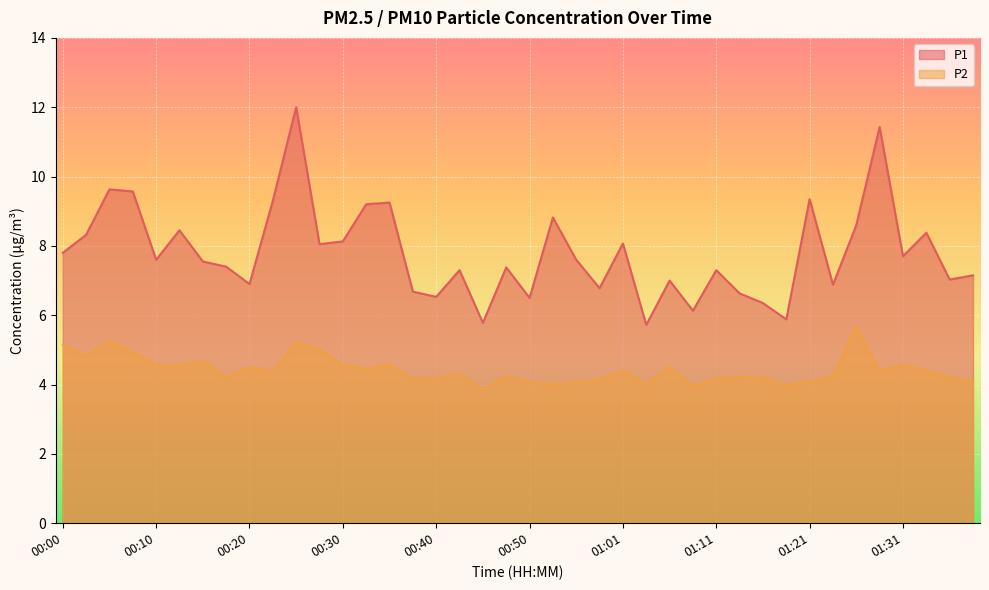

True or false: P2 has a value of 5.7 at 01:26.

True